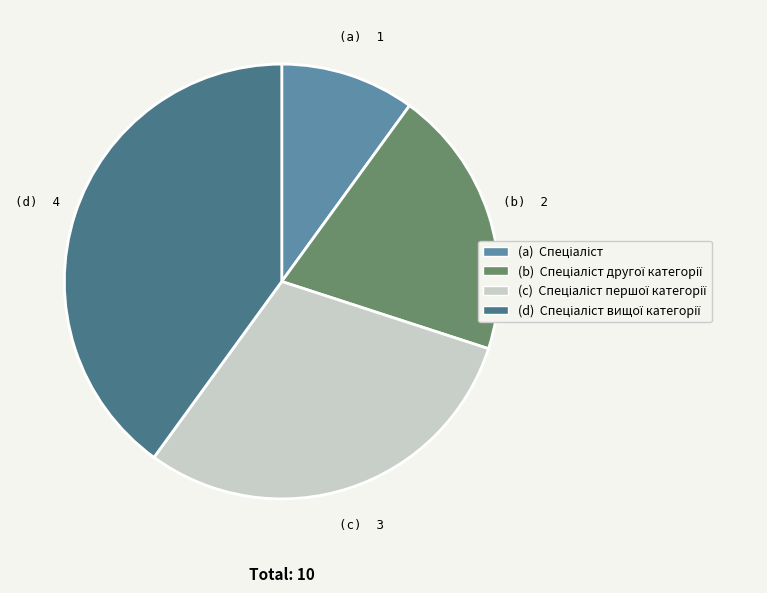

Is there any slice that represents more than half of the pie?

No